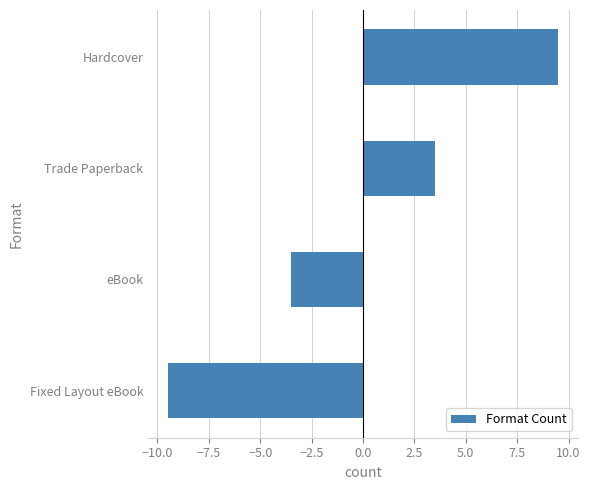

Reading top to bottom, list all the values displayed in this chart.

9.5	3.5	-3.5	-9.5